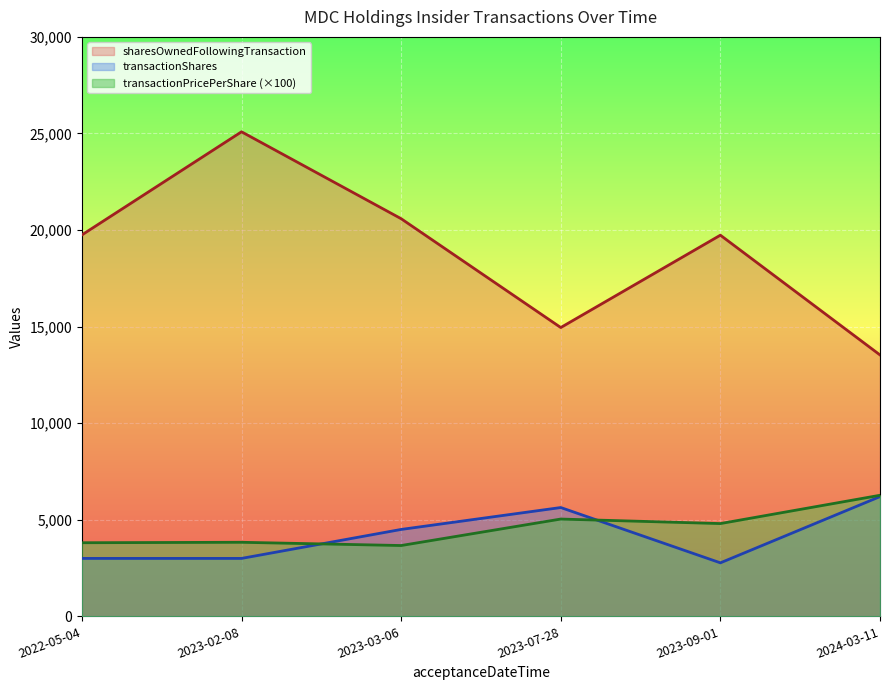

The value of transactionShares at 2023-09-01 is 992.1. True or false?

False